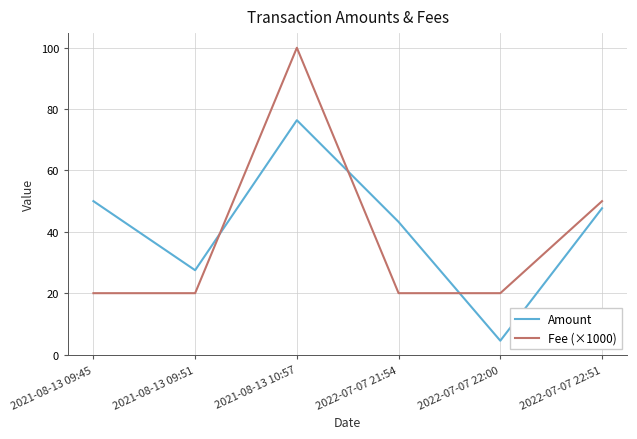

Which series ends up on top after the final intersection of Amount and Fee (×1000)?

Fee (×1000)